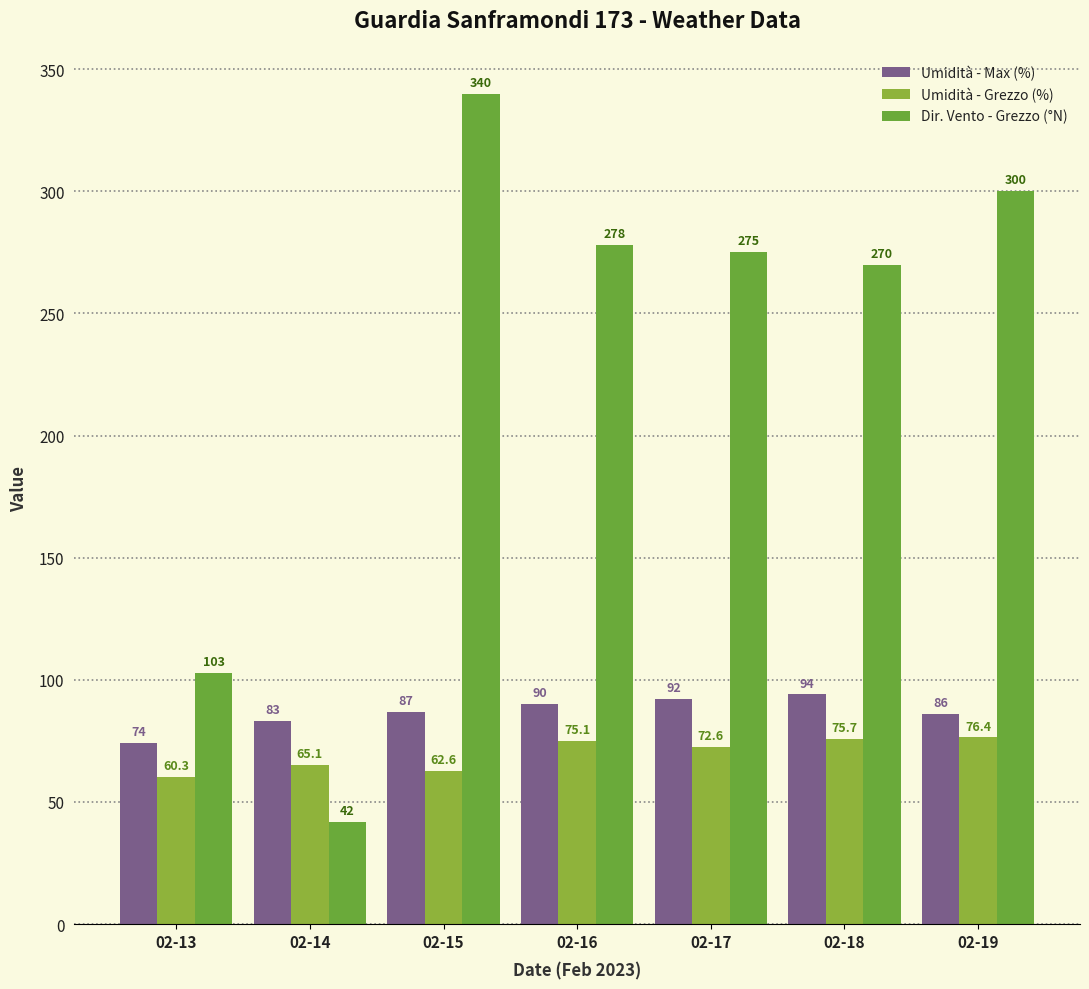

Count the number of data series in this chart.

3